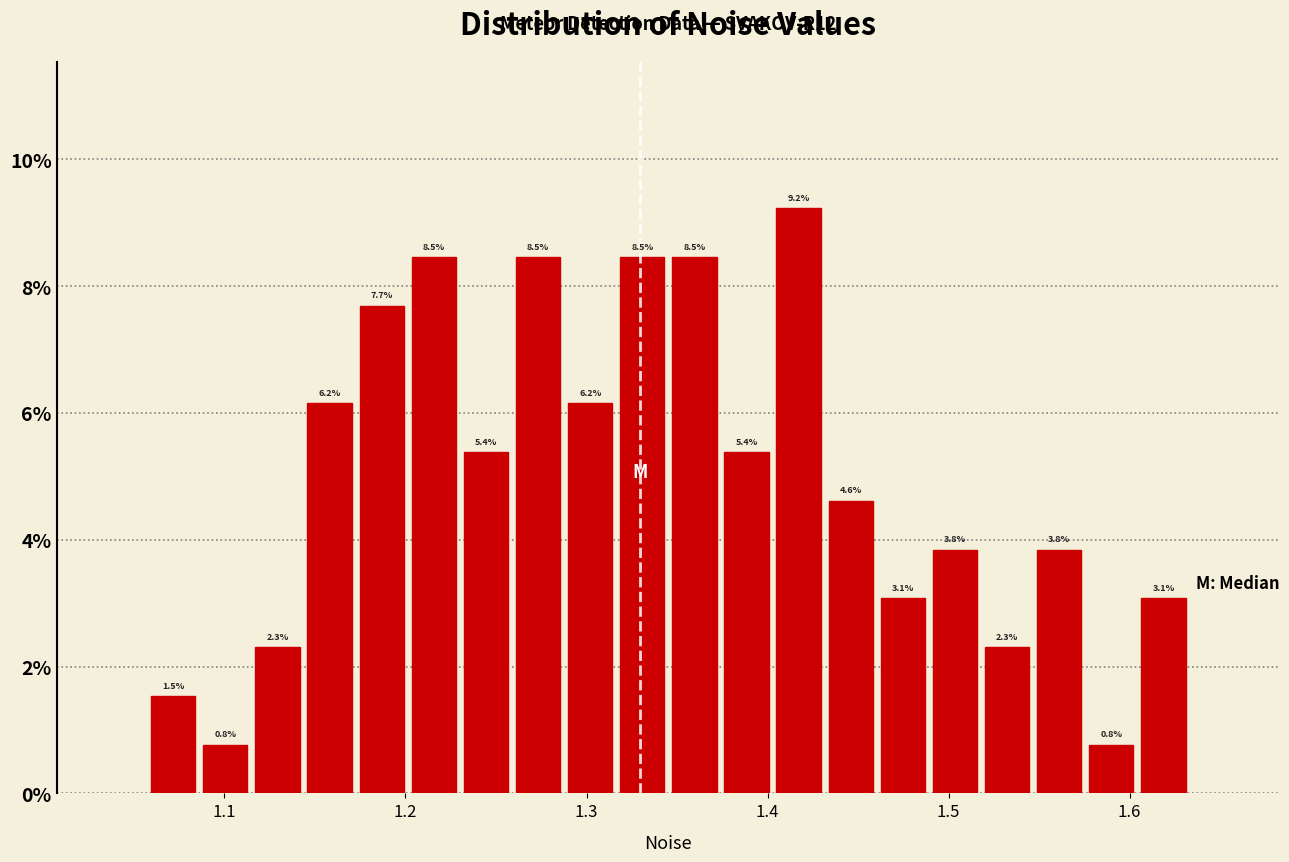

Read against the x-axis, roughly where is the centre of the tallest bar?

1.42